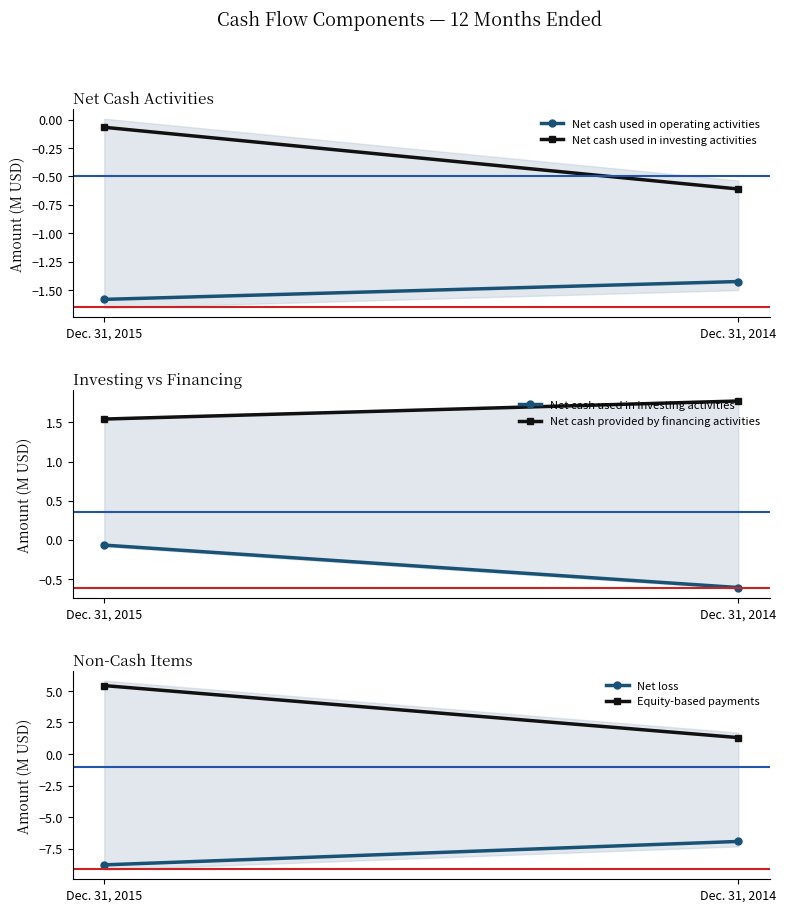

How many distinct data groups are displayed?

5